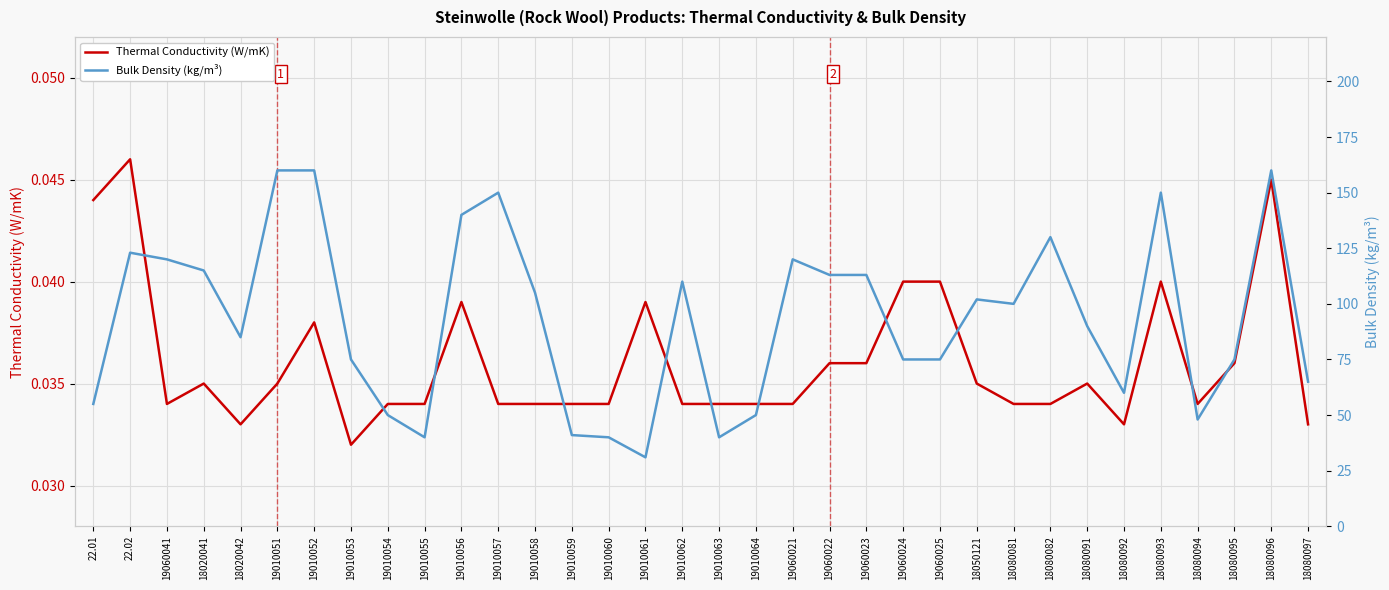

What is the sum of the Bulk Density (kg/m³) values at 19010059 and 22.02?

164.0